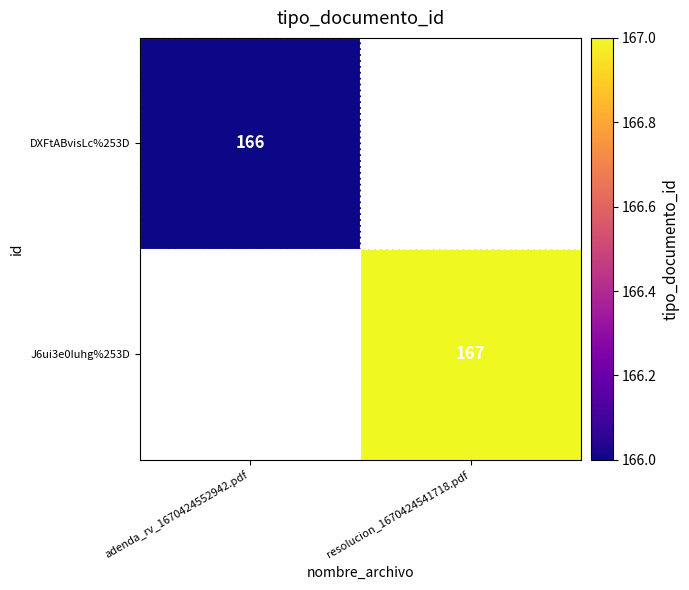

True or false: J6ui3e0Iuhg%253D has a value of 167 at resolucion_1670424541718.pdf.

True